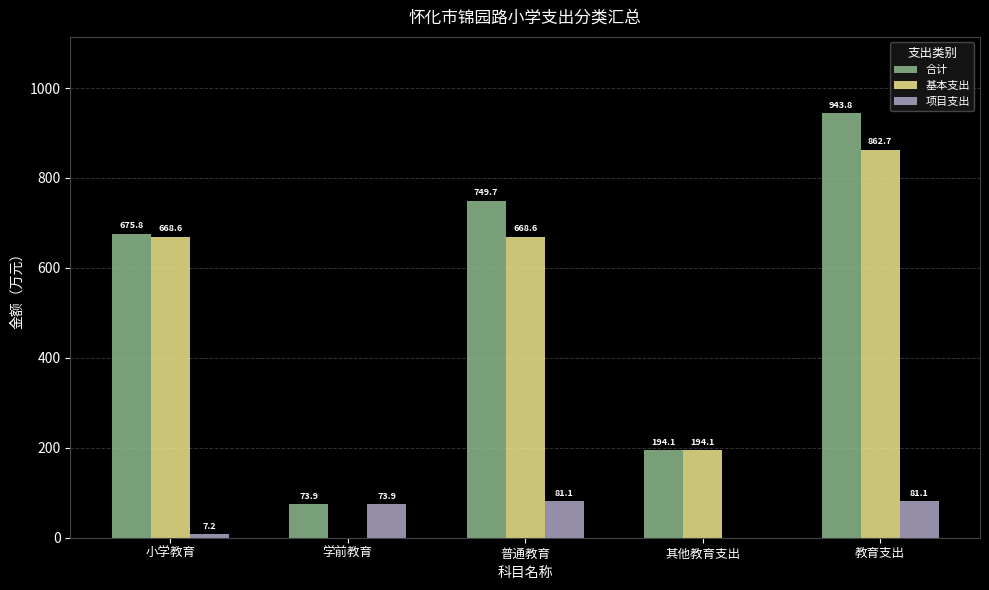

At which label does 基本支出 reach its peak?

教育支出